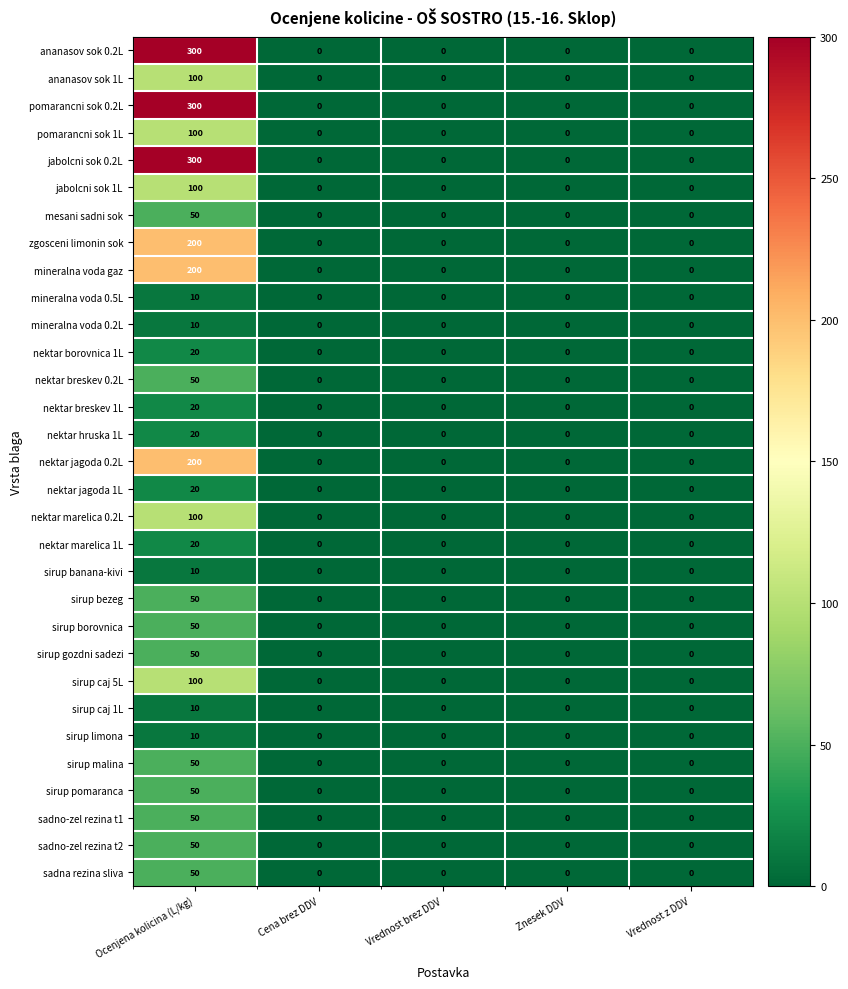

What is the total value across all series at Ocenjena kolicina (L/kg)?

2650